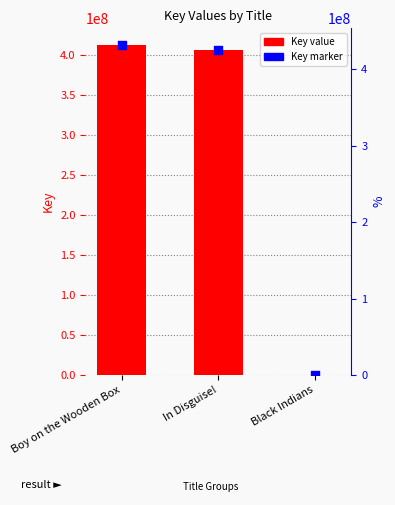

Which series contains the lowest Y value?

Key value